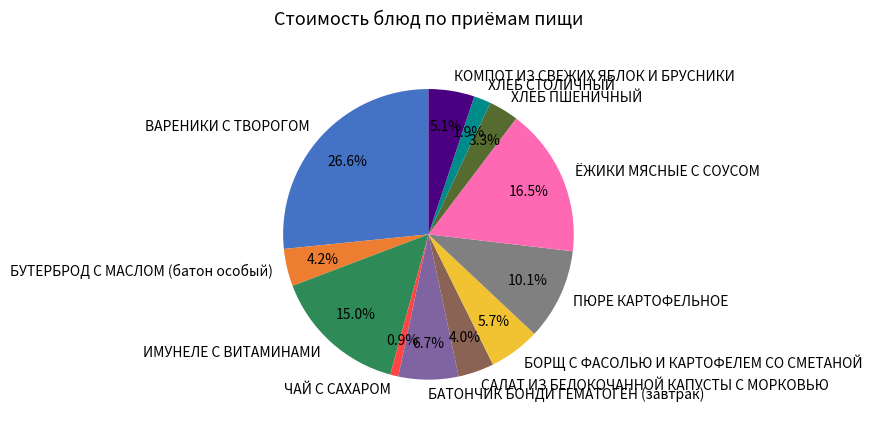

What percentage is NOT represented by ПЮРЕ КАРТОФЕЛЬНОЕ?

89.9%